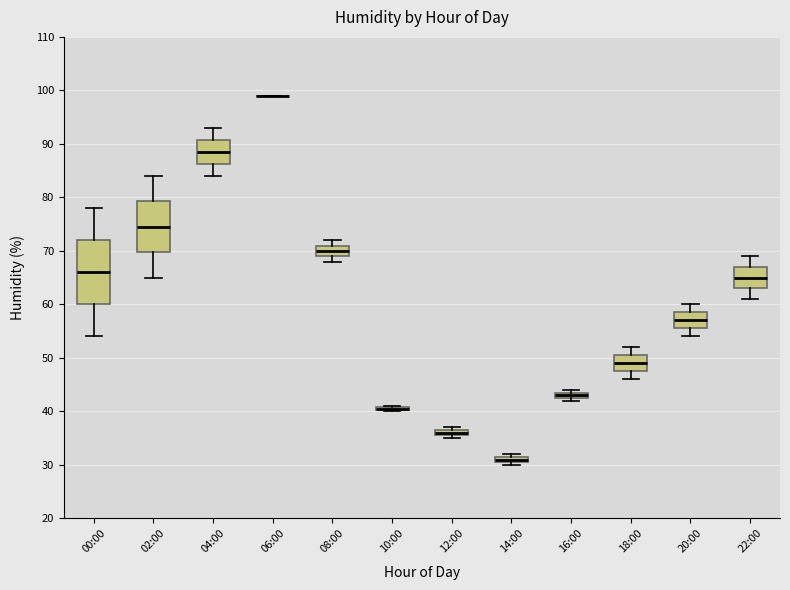

Comparing the boxes themselves (not the whiskers), which one is the tallest?

00:00